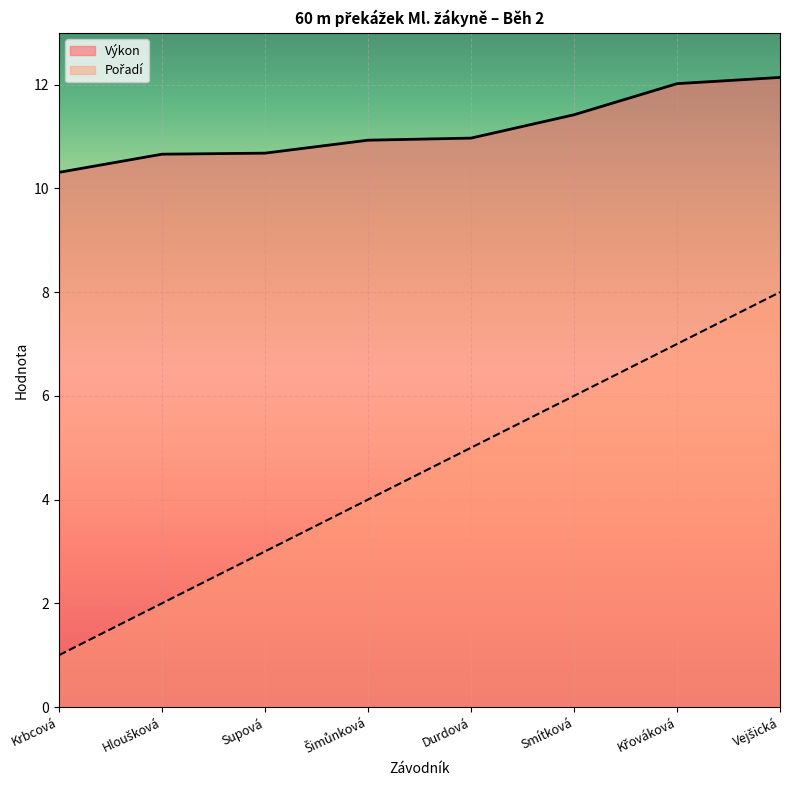

What is the greatest value displayed?

12.1